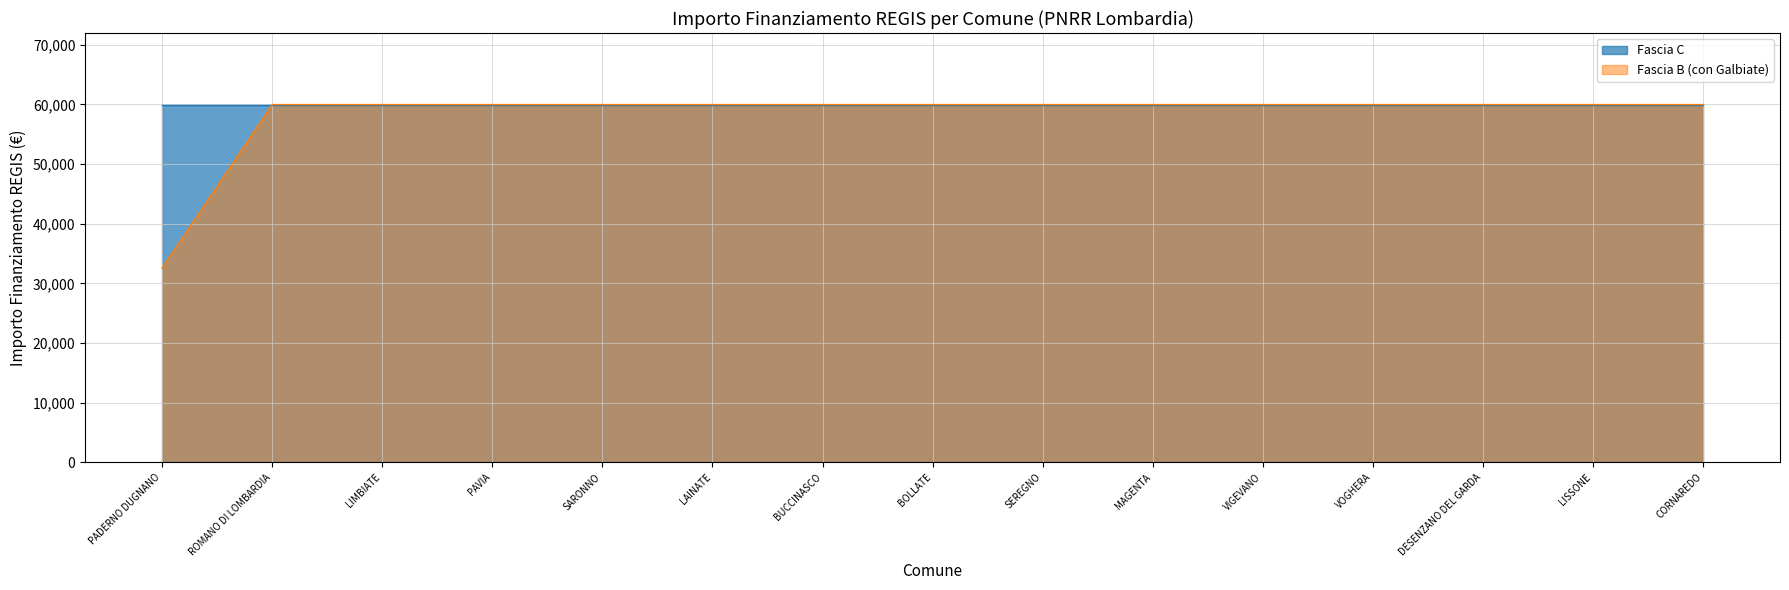

The value of Fascia B (con Galbiate) at PADERNO DUGNANO is 32589. True or false?

True